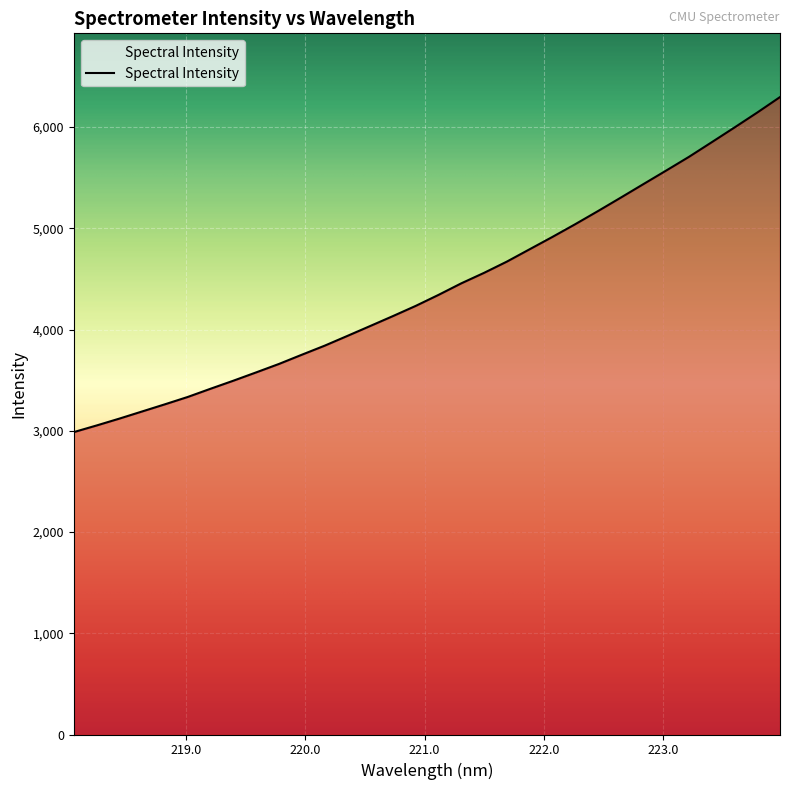

What is the minimum value shown in the chart?

2987.2